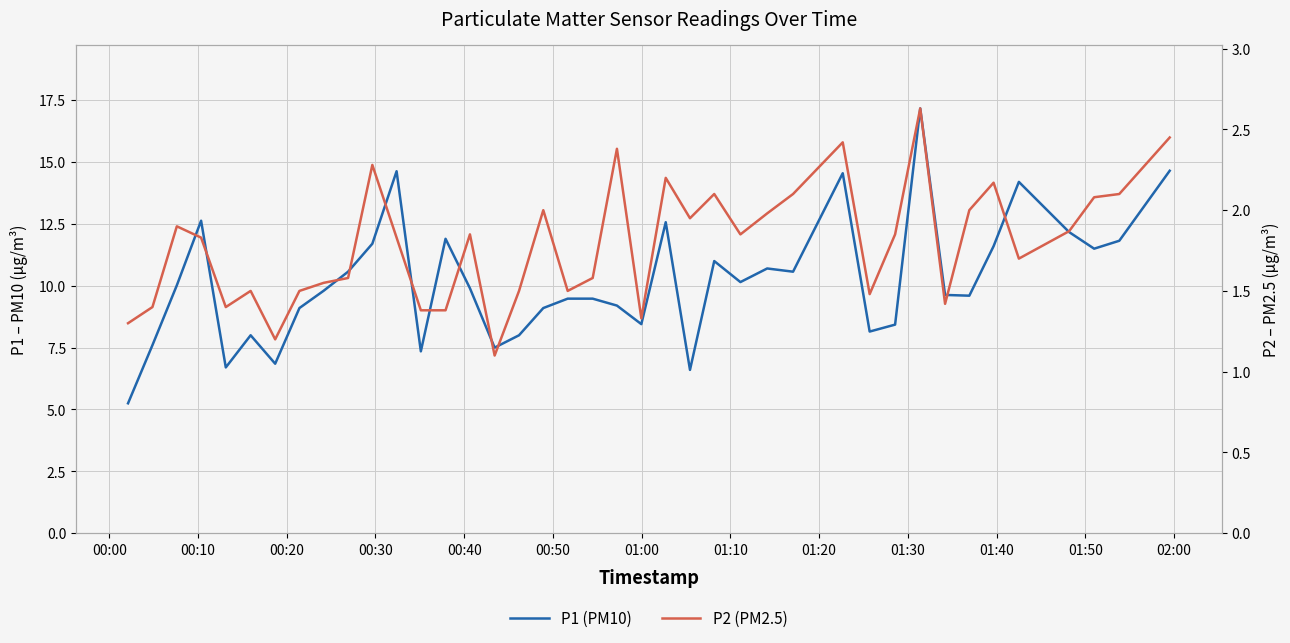

Reading right to left, list all the values displayed in this chart.

P1 (PM10): 14.7	11.8	11.5	12.2	14.2	11.6	9.6	9.6	17.2	8.4	8.2	14.6	10.6	10.7	10.2	11.0	6.6	12.6	8.4	9.2	9.5	9.5	9.1	8.0	7.5	9.9	11.9	7.3	14.6	11.7	10.6	9.8	9.1	6.8	8.0	6.7	12.6	10.0	7.6	5.2
P2 (PM2.5): 2.5	2.1	2.1	1.9	1.7	2.2	2.0	1.4	2.6	1.9	1.5	2.4	2.1	2.0	1.9	2.1	1.9	2.2	1.3	2.4	1.6	1.5	2.0	1.5	1.1	1.9	1.4	1.4	1.8	2.3	1.6	1.6	1.5	1.2	1.5	1.4	1.8	1.9	1.4	1.3